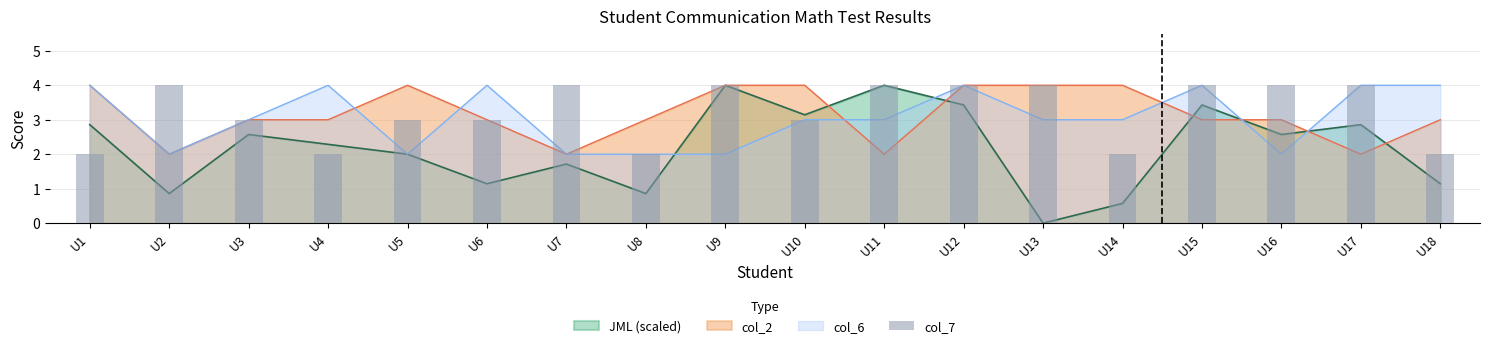

Reading right to left, what are all the values shown in this chart?

2	4	4	4	2	4	4	4	3	4	2	4	3	3	2	3	4	2